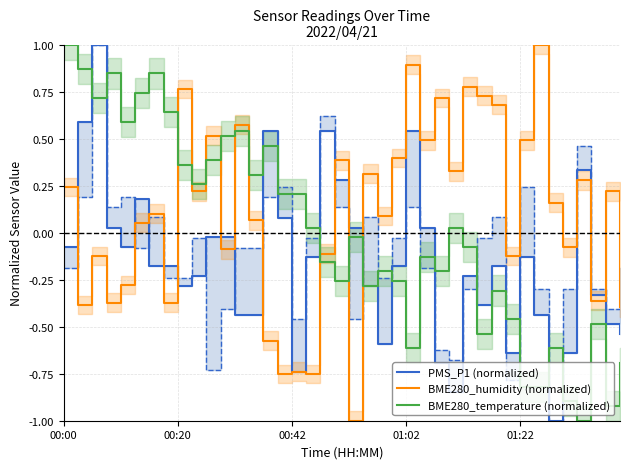

What is the difference between the second highest and second lowest values in the BME280_humidity (normalized) series?

1.6